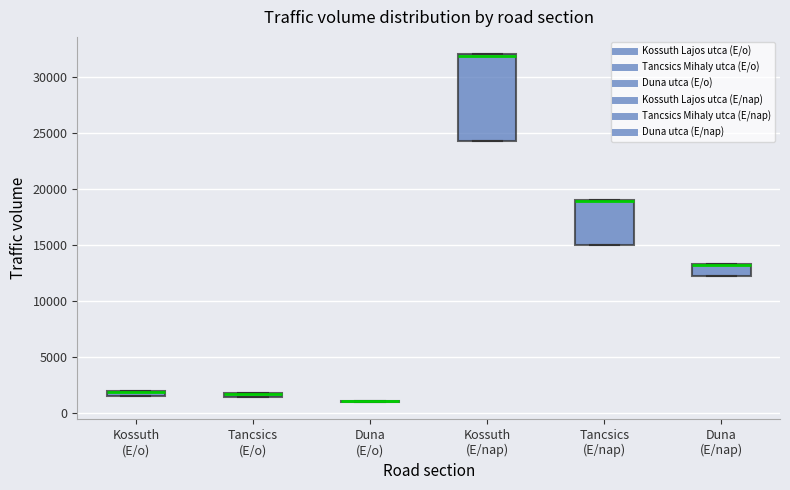

Comparing the boxes themselves (not the whiskers), which one is the tallest?

Kossuth (E/nap)